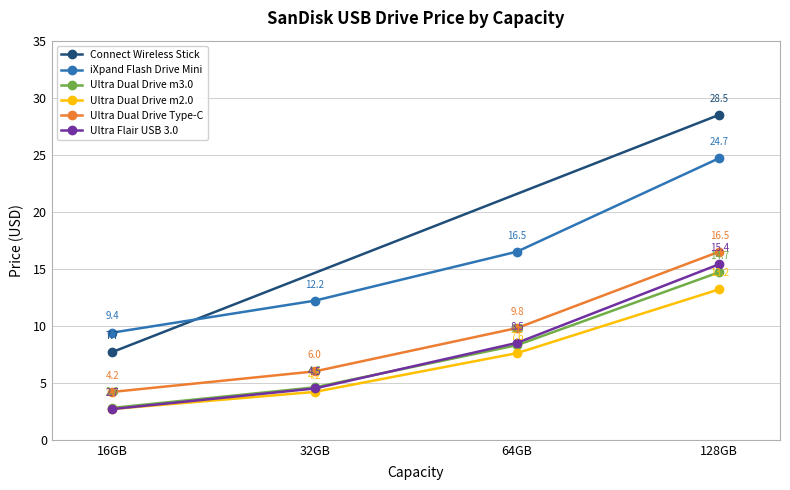

What is the value of the Ultra Dual Drive m3.0 point at the 2nd from the left?

4.6